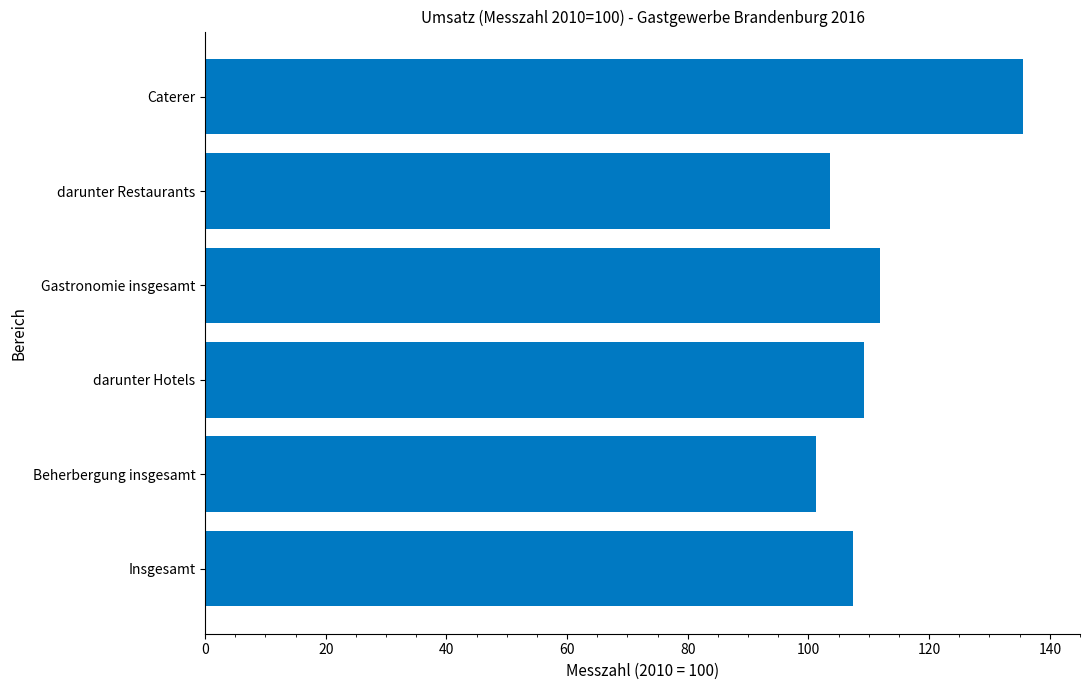

List the labels in order of value, smallest first.

Beherbergung insgesamt, darunter Restaurants, Insgesamt, darunter Hotels, Gastronomie insgesamt, Caterer